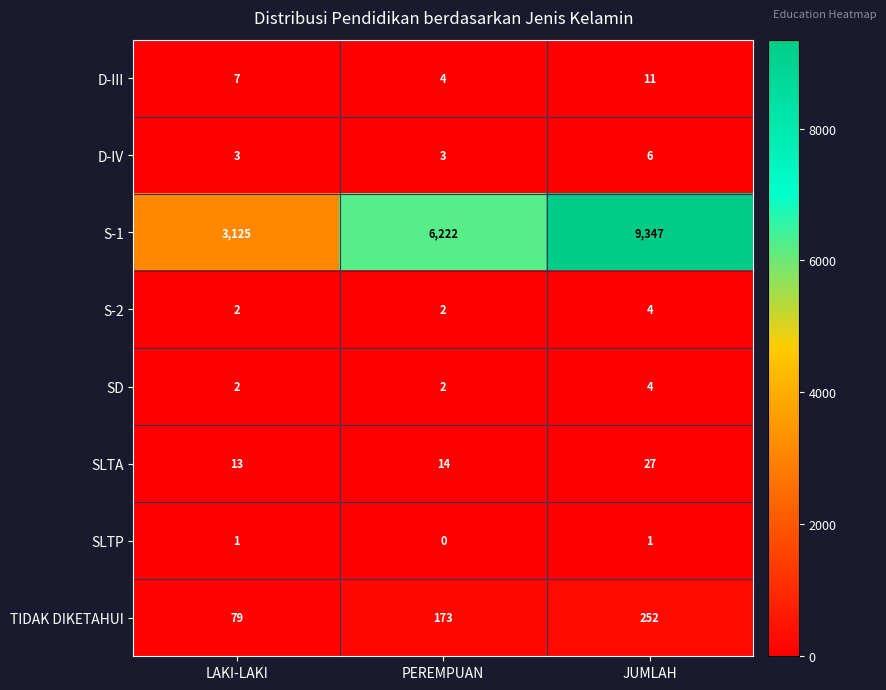

What is the difference between the maximum and minimum values in the S-1 series?

6222